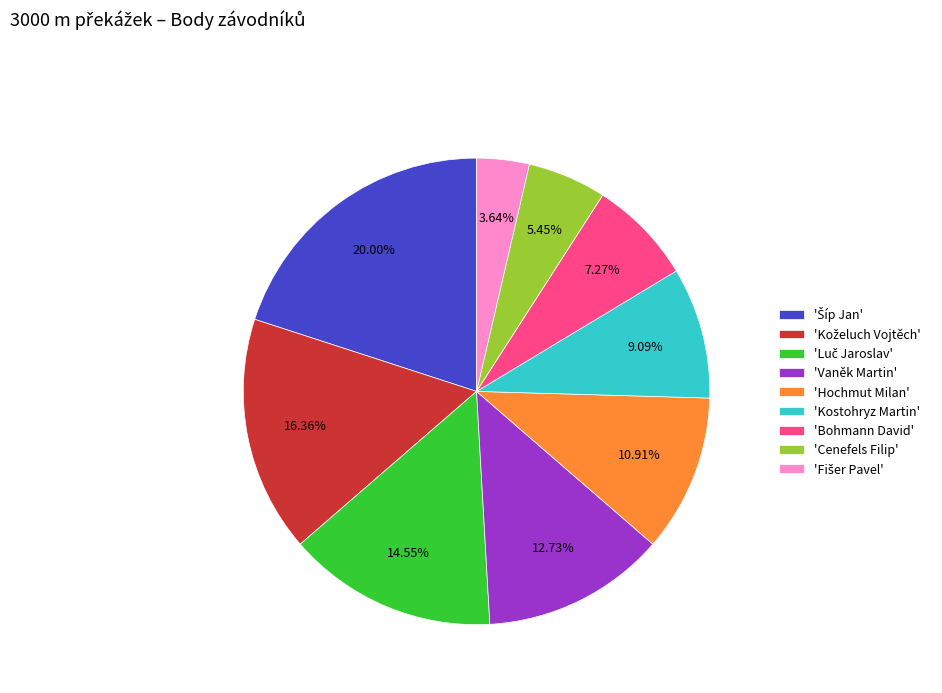

Do 'Cenefels Filip' and 'Vaněk Martin' together represent more than half of the pie?

No